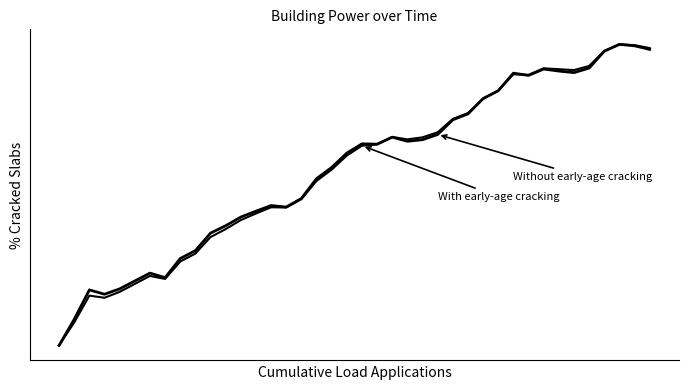

Does the chart have visible grid lines?

No